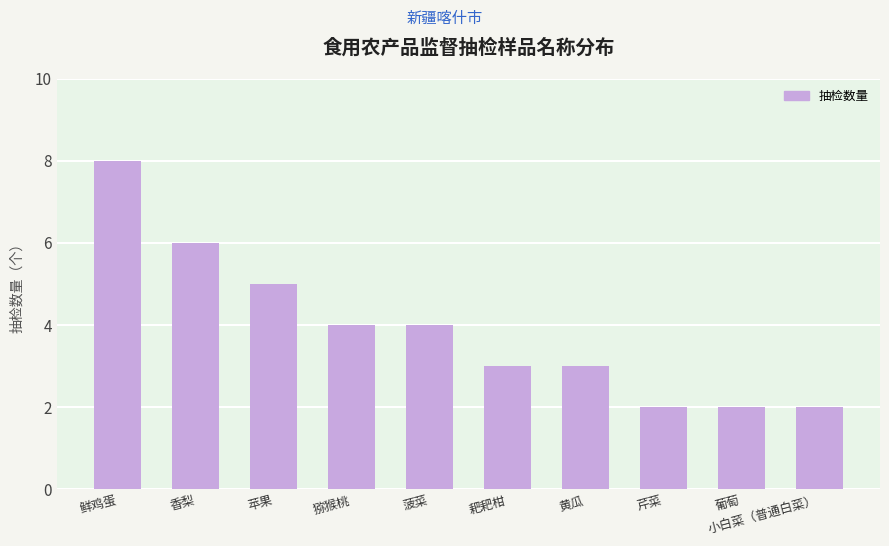

At which label does the data first exceed 4?

鲜鸡蛋